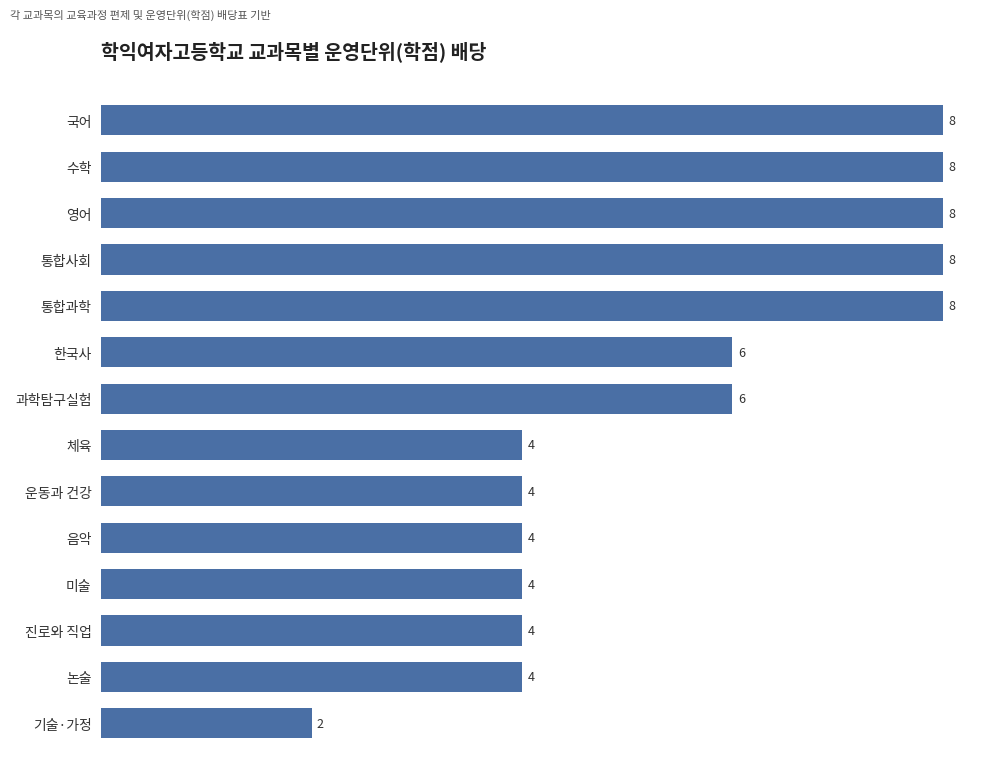

Count the values in the range 4 to 8.

13